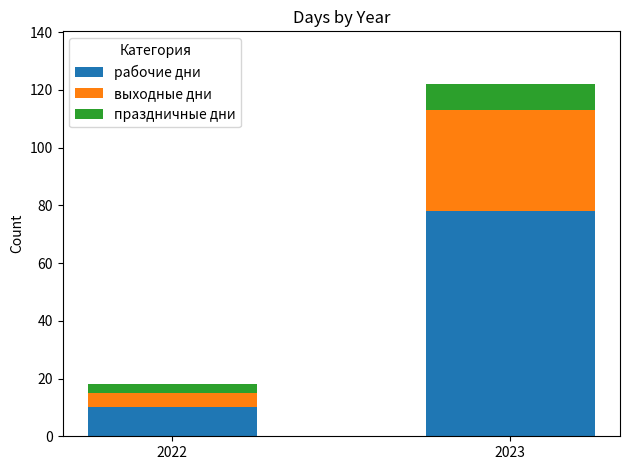

The рабочие дни series shows 138 at 2023. True or false?

False